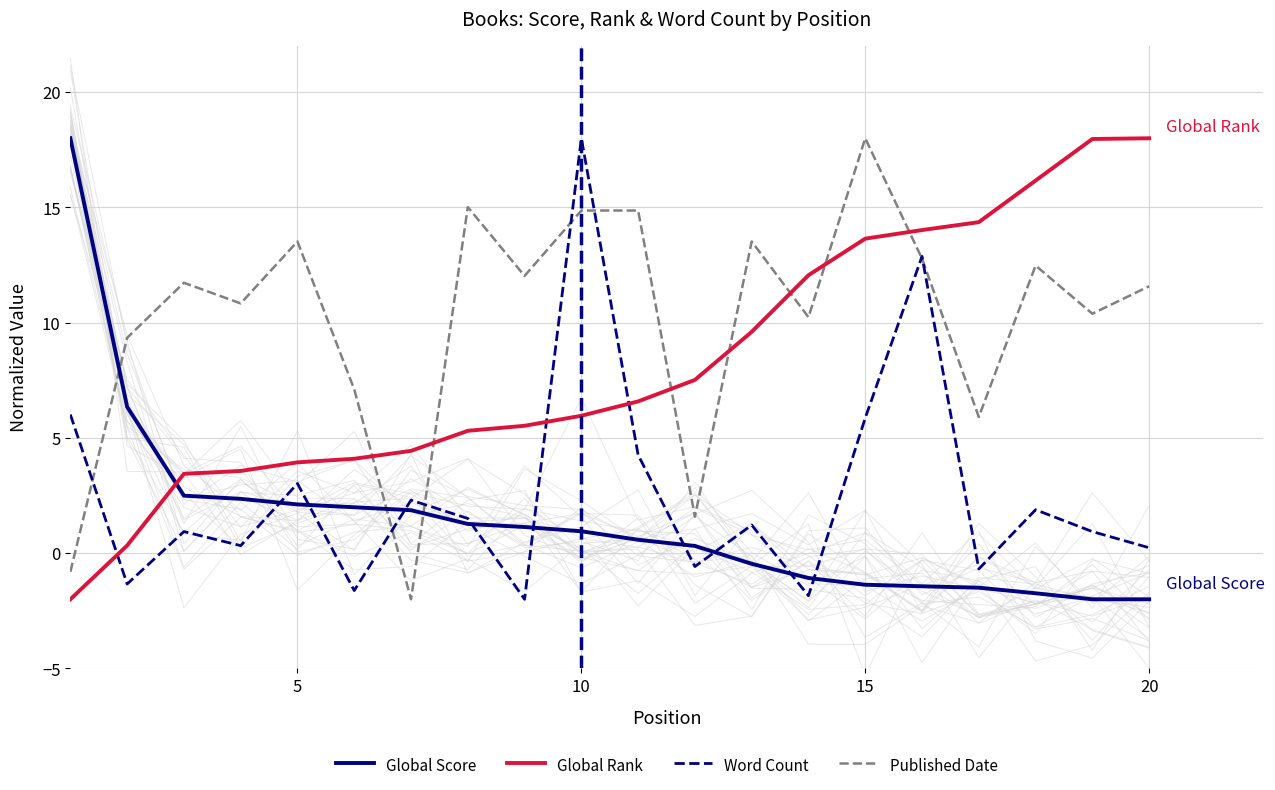

What value does the Published Date series have at 10?

14.9